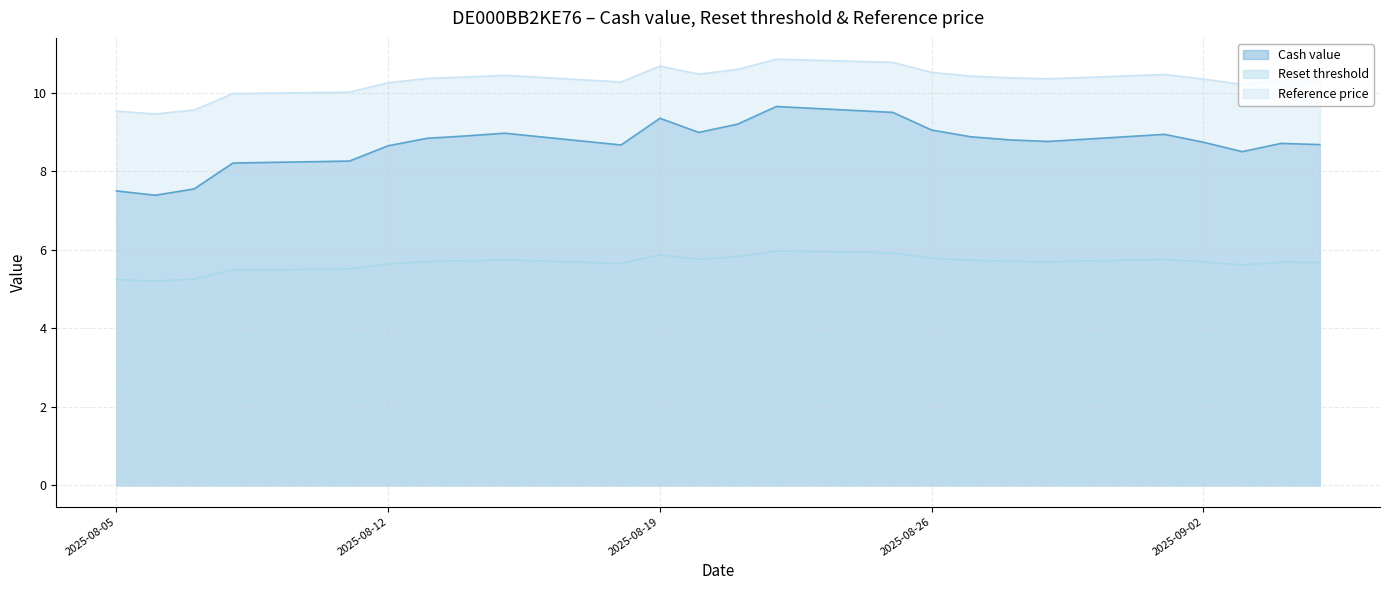

What is the difference between the maximum and minimum values in the Reference price series?

1.4